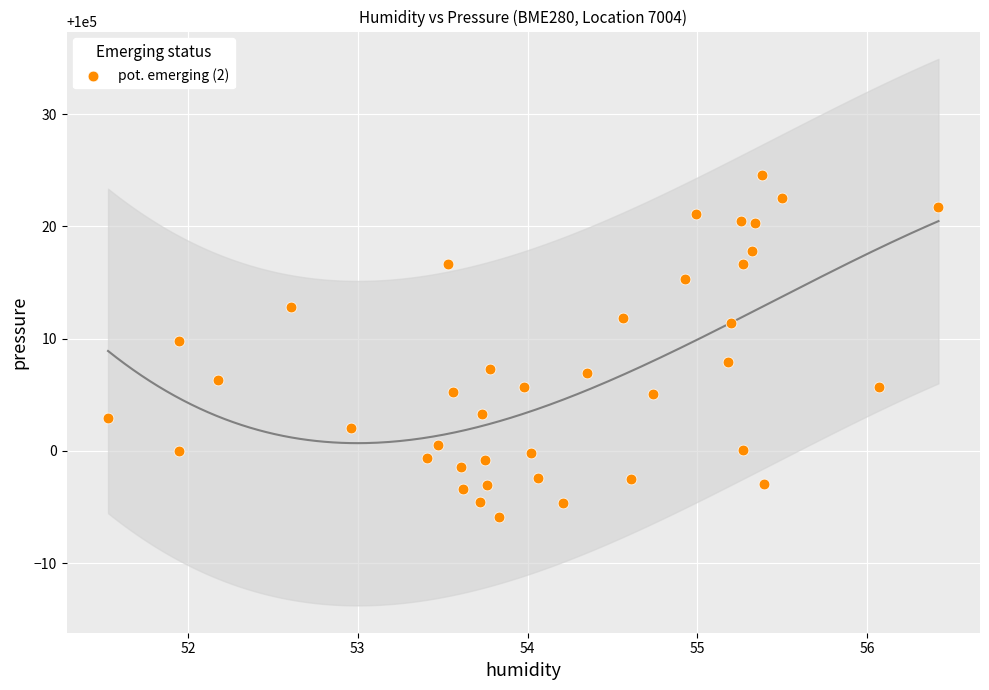

What is the range of Y values (max minus min)?

30.4